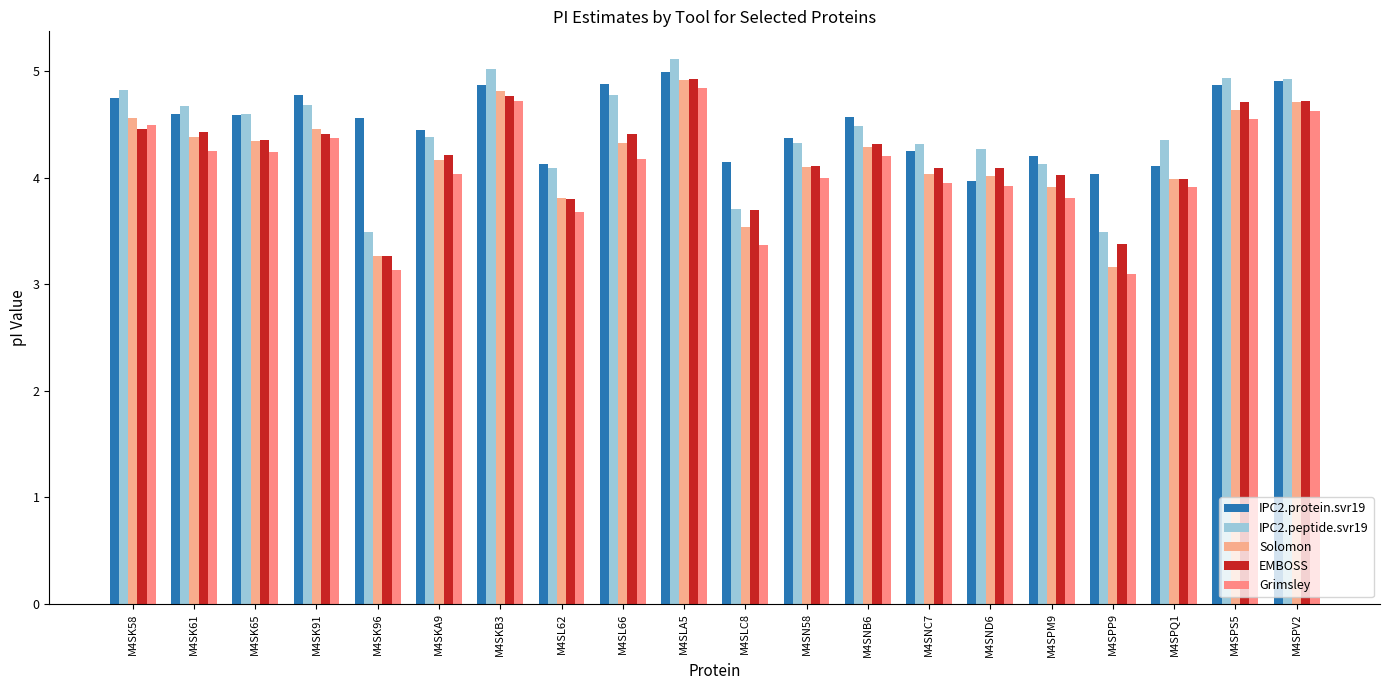

True or false: EMBOSS has a value of 2.1 at M4SPP9.

False